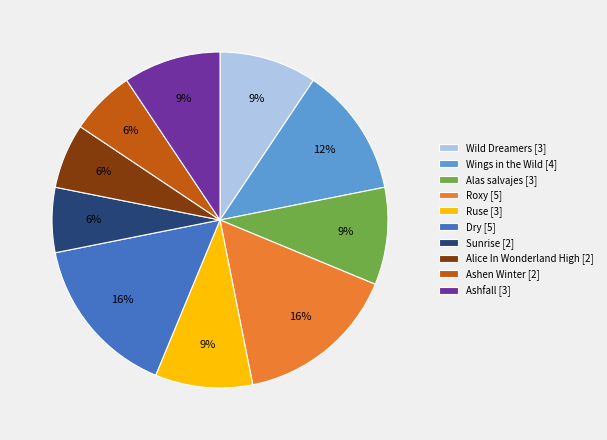

To the nearest percent, what is the average slice percentage?

10%